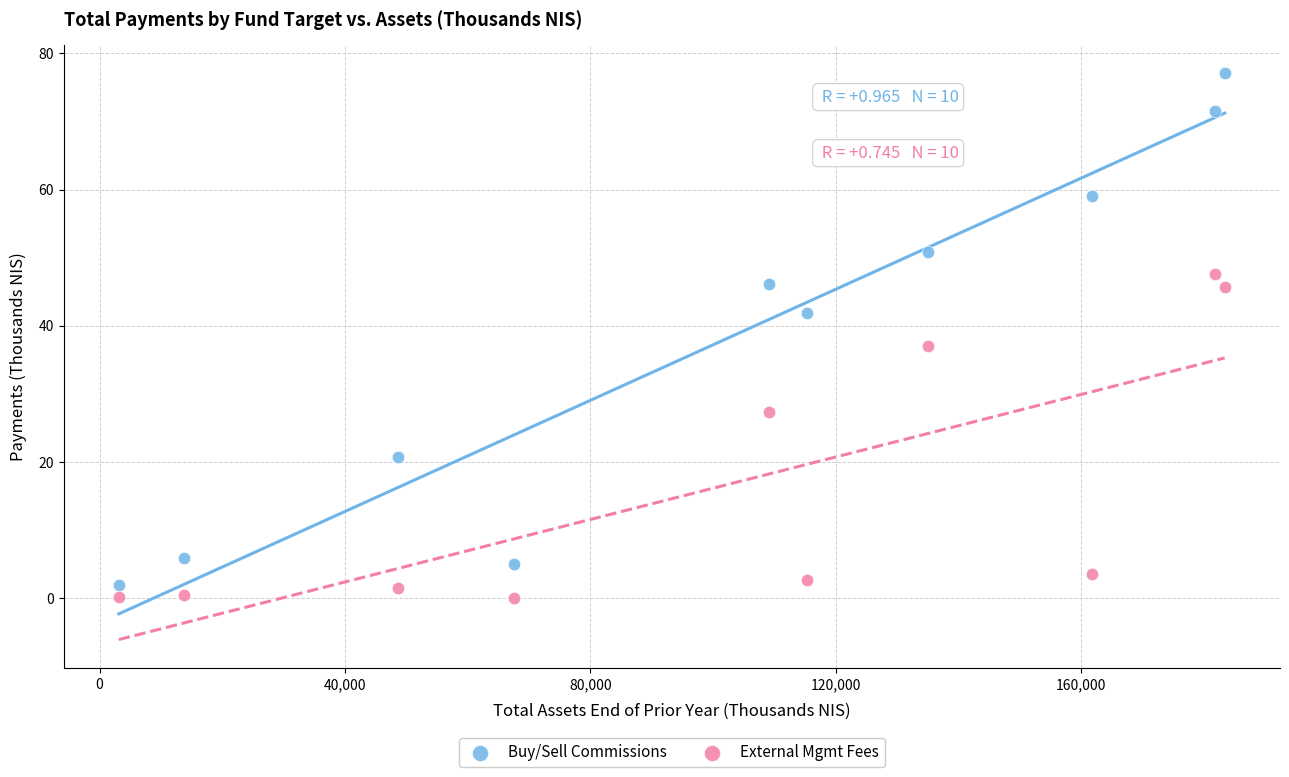

Which series reaches the maximum Y coordinate?

Buy/Sell Commissions